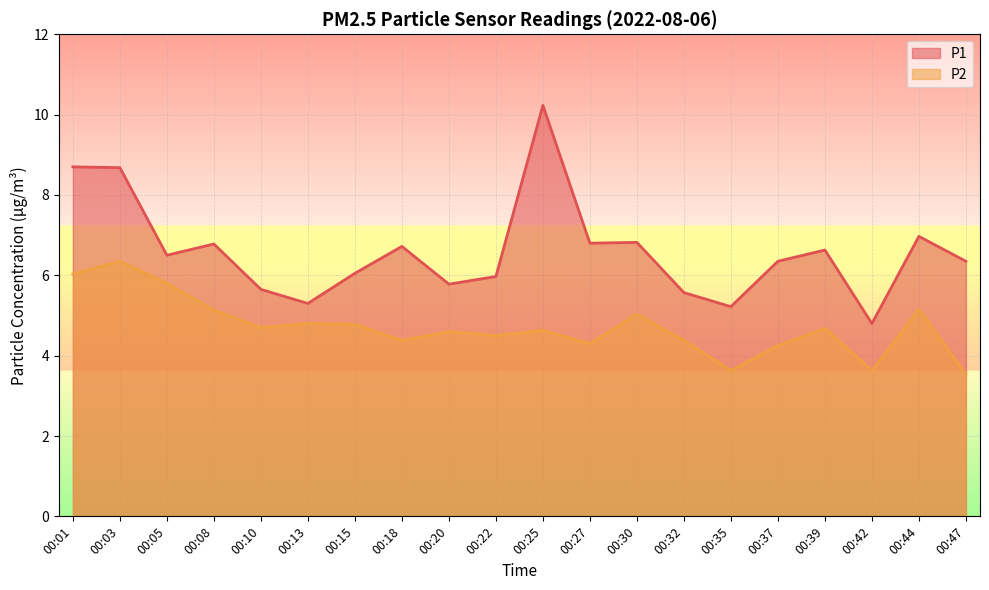

How many distinct data groups are displayed?

2